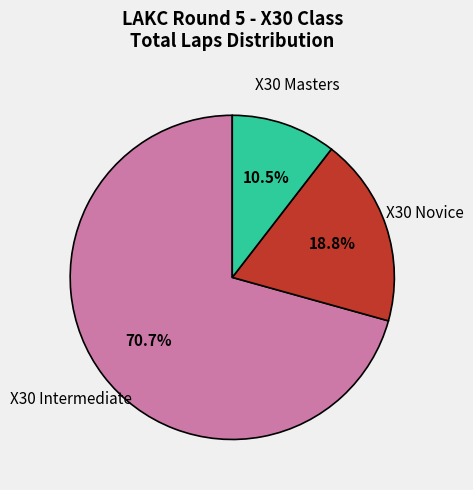

Is there any slice that represents more than half of the pie?

Yes